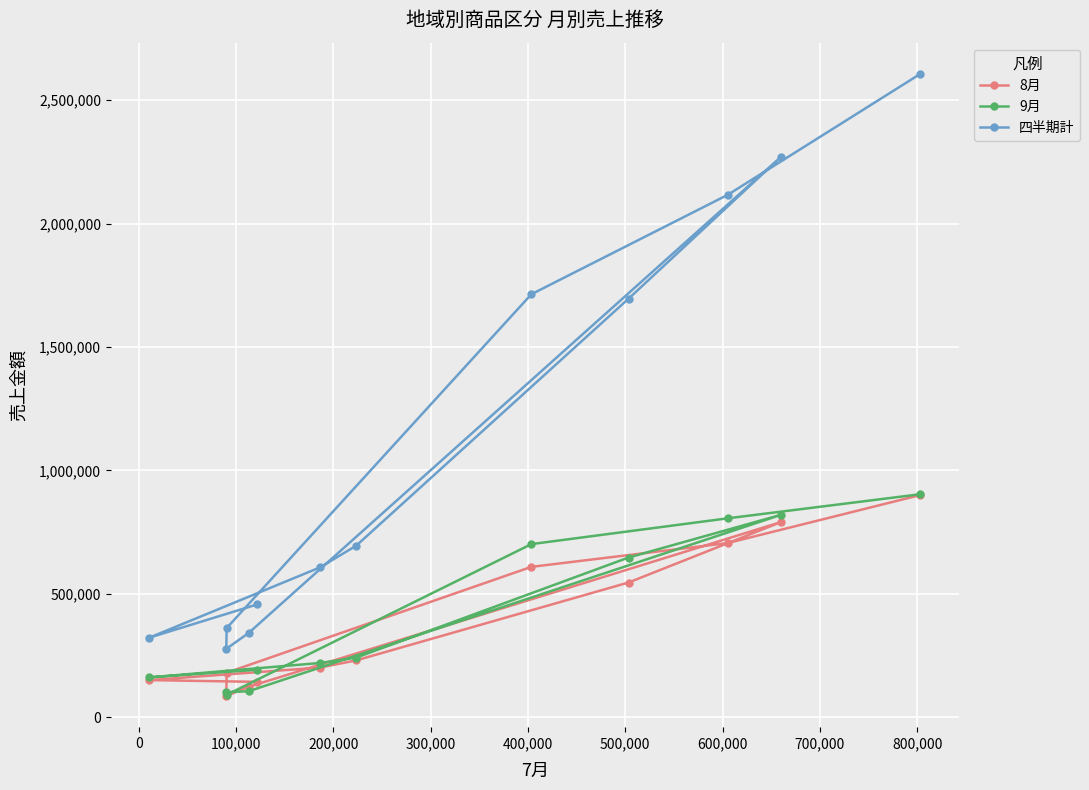

What is the value of the 四半期計 point at the 3rd from the left?

360960